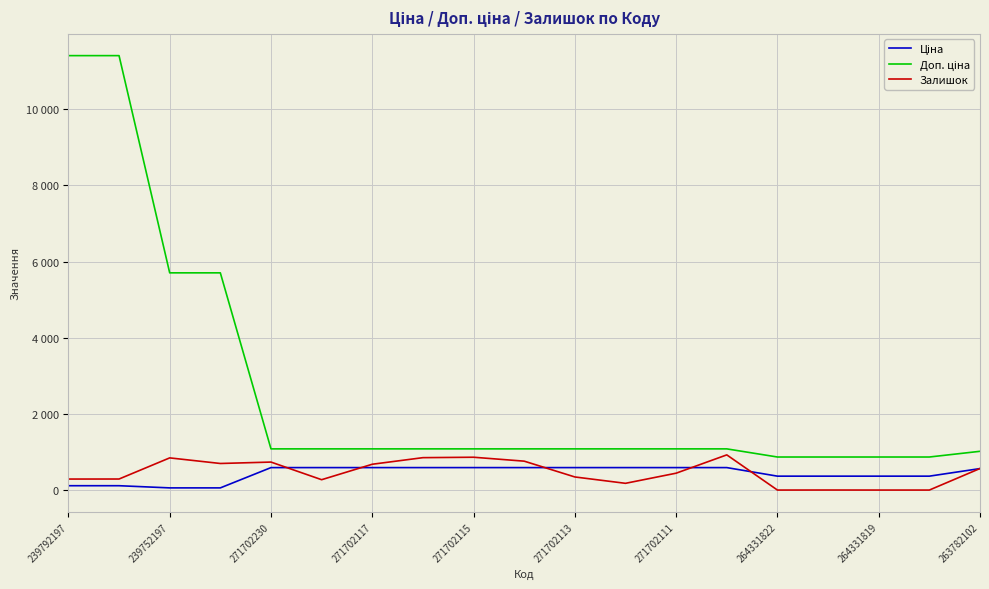

What is the maximum value for Залишок?

924.0